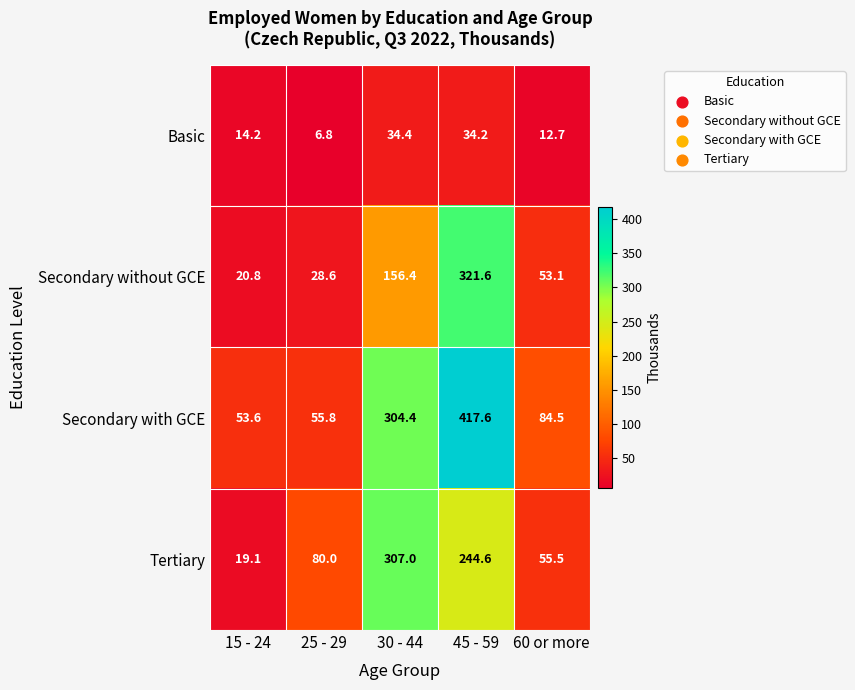

What is the smallest value displayed?

6.8